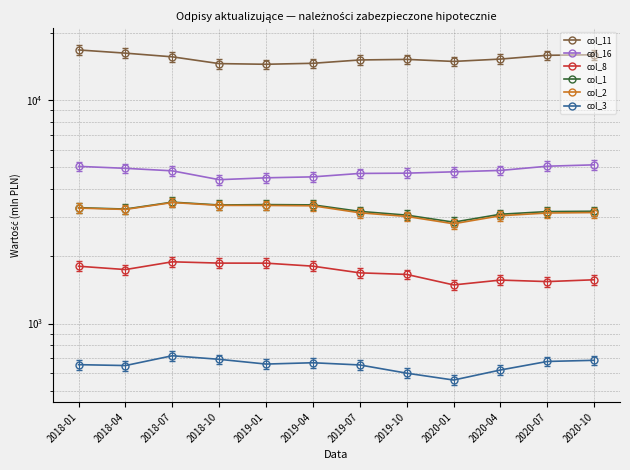

What are all the series names shown in the legend?

col_11, col_16, col_8, col_1, col_2, col_3